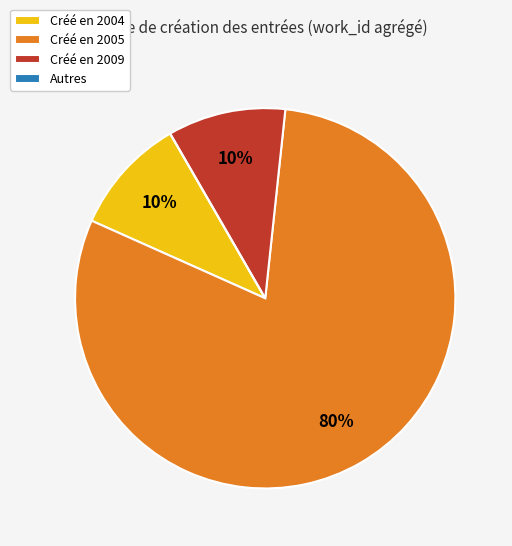

What is the largest slice in the pie chart?

Créé en 2005